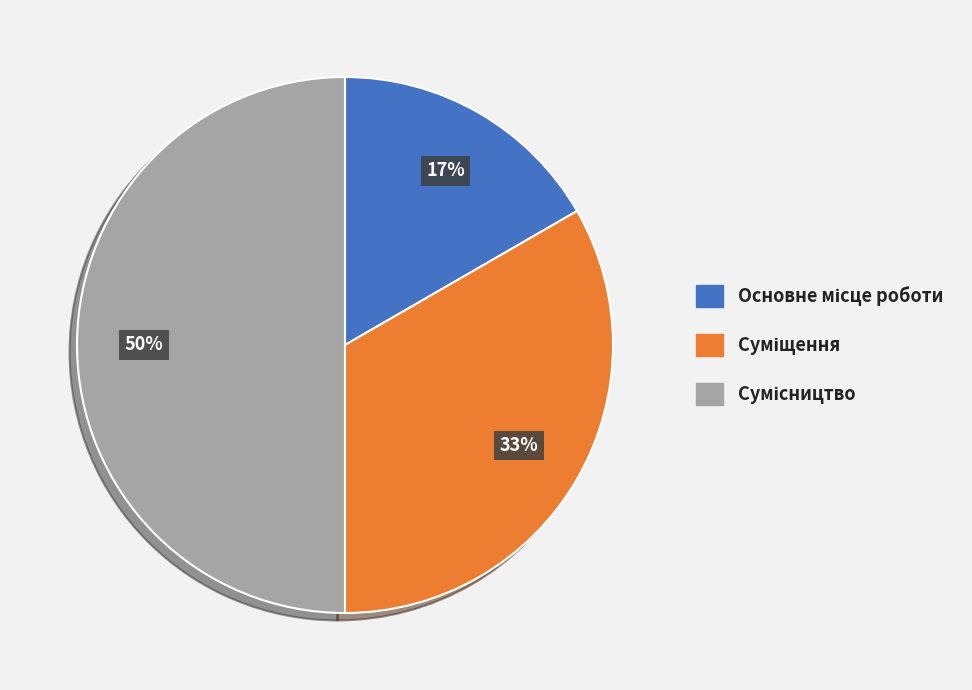

To the nearest percent, what is the average slice percentage?

33%